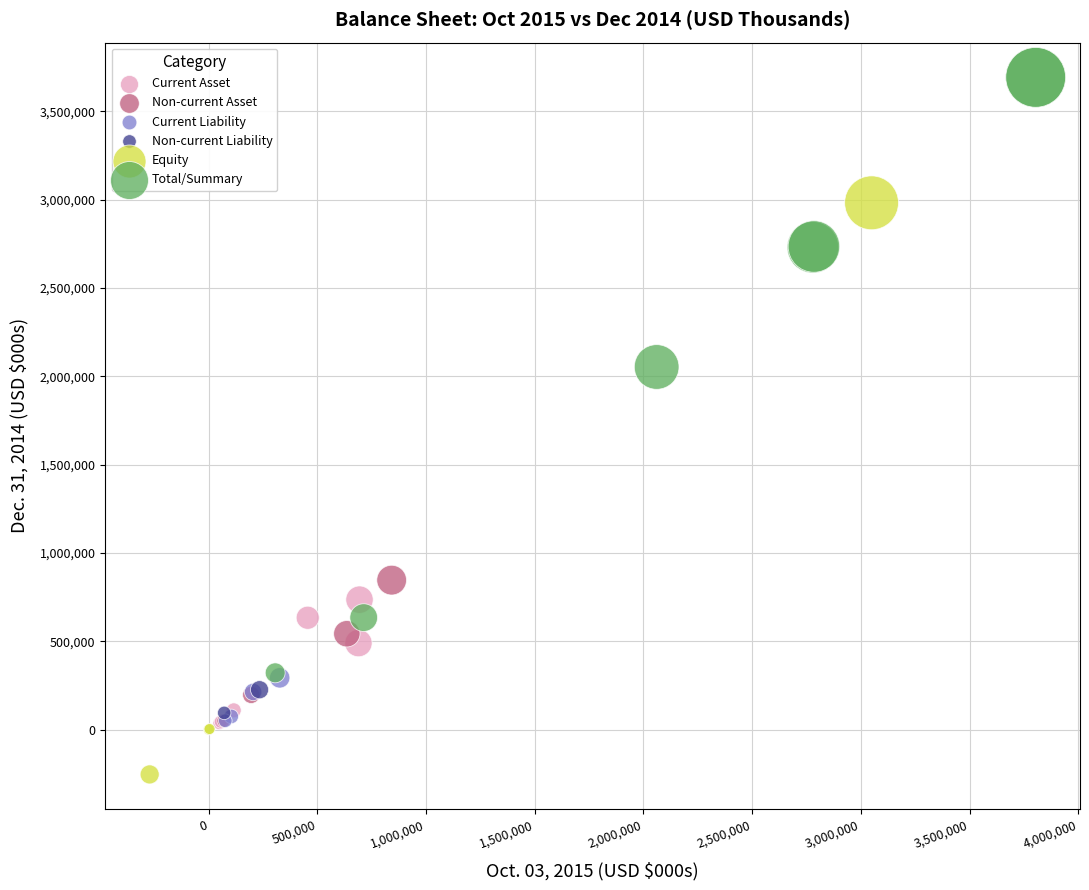

Which series contains the lowest Y value?

Equity